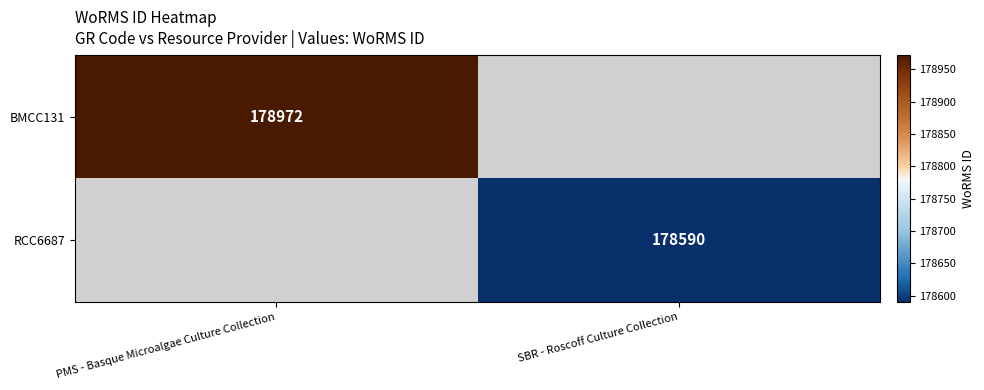

Which label corresponds to the largest value in the chart?

PMS - Basque Microalgae Culture Collection